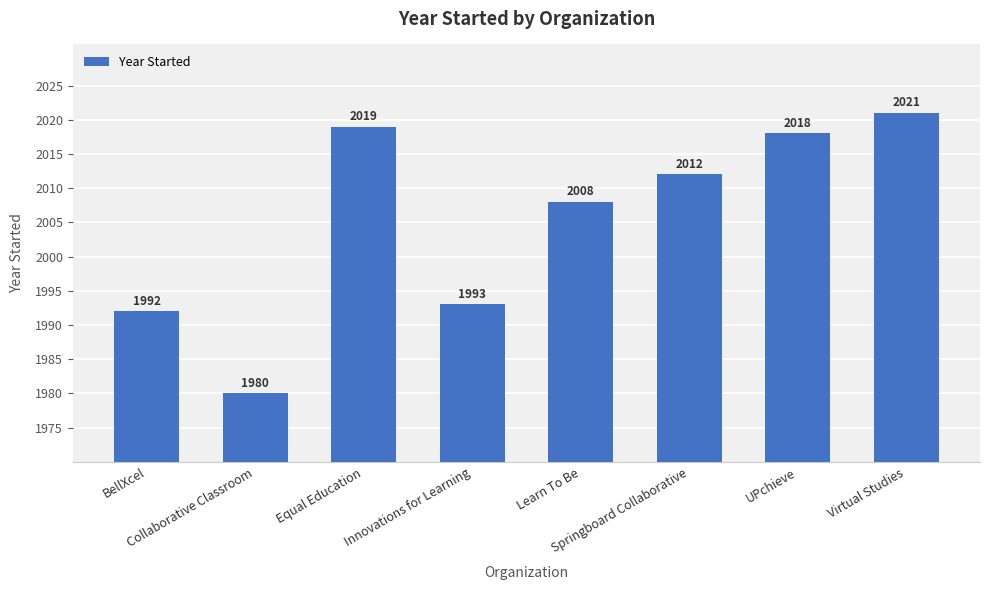

How many data points are less than 2012?

4